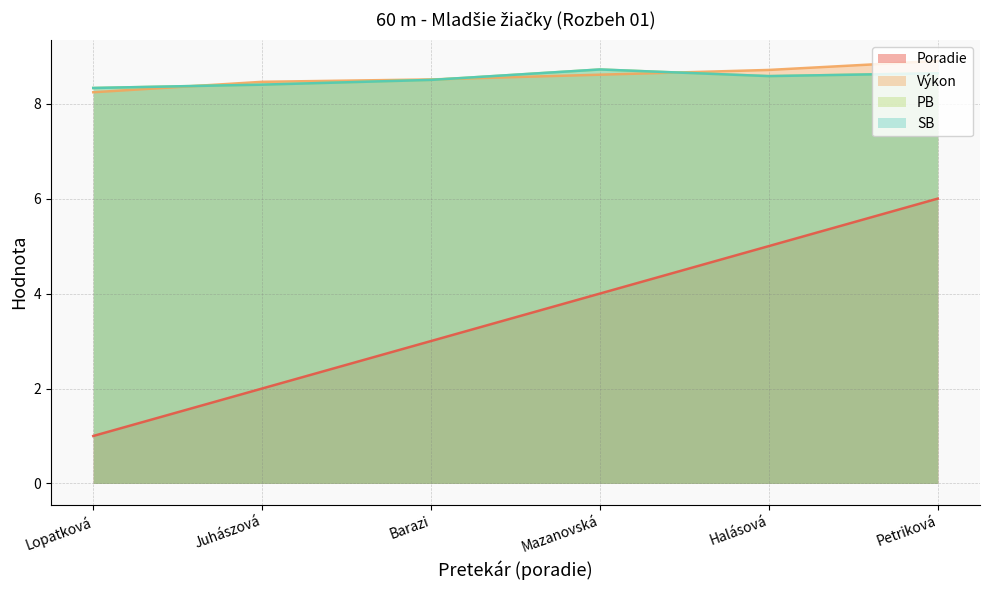

What is the difference between the maximum and minimum values in the SB series?

0.4